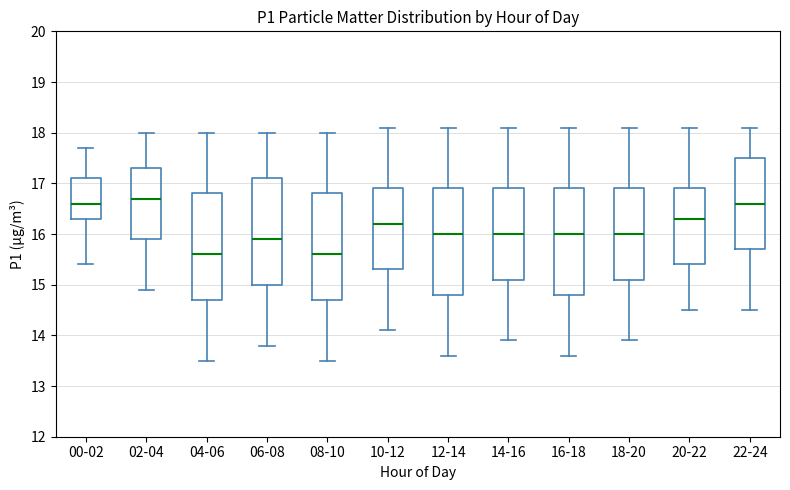

Reading left to right, transcribe this box plot: for each box, give where its median line is, the range the box spans, and where its two whiskers end, as read against the y-axis. The values are not printed on the chart, so give them approximately, as read against the axis.

00-02: median 16.6, box 16.3 to 17.1, whiskers 15.4 to 17.7
02-04: median 16.7, box 15.9 to 17.3, whiskers 14.9 to 18.0
04-06: median 15.6, box 14.7 to 16.8, whiskers 13.5 to 18.0
06-08: median 15.9, box 15.0 to 17.1, whiskers 13.8 to 18.0
08-10: median 15.6, box 14.7 to 16.8, whiskers 13.5 to 18.0
10-12: median 16.2, box 15.3 to 16.9, whiskers 14.1 to 18.1
12-14: median 16.0, box 14.8 to 16.9, whiskers 13.6 to 18.1
14-16: median 16.0, box 15.1 to 16.9, whiskers 13.9 to 18.1
16-18: median 16.0, box 14.8 to 16.9, whiskers 13.6 to 18.1
18-20: median 16.0, box 15.1 to 16.9, whiskers 13.9 to 18.1
20-22: median 16.3, box 15.4 to 16.9, whiskers 14.5 to 18.1
22-24: median 16.6, box 15.7 to 17.5, whiskers 14.5 to 18.1